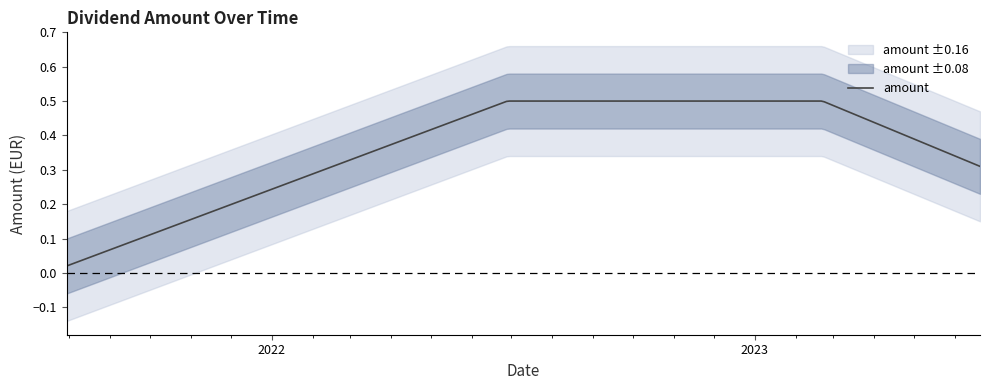

Reading left to right, list all the values displayed in this chart.

2021-07-30=0.0	2022-06-28=0.5	2023-02-21=0.5	2023-06-20=0.3